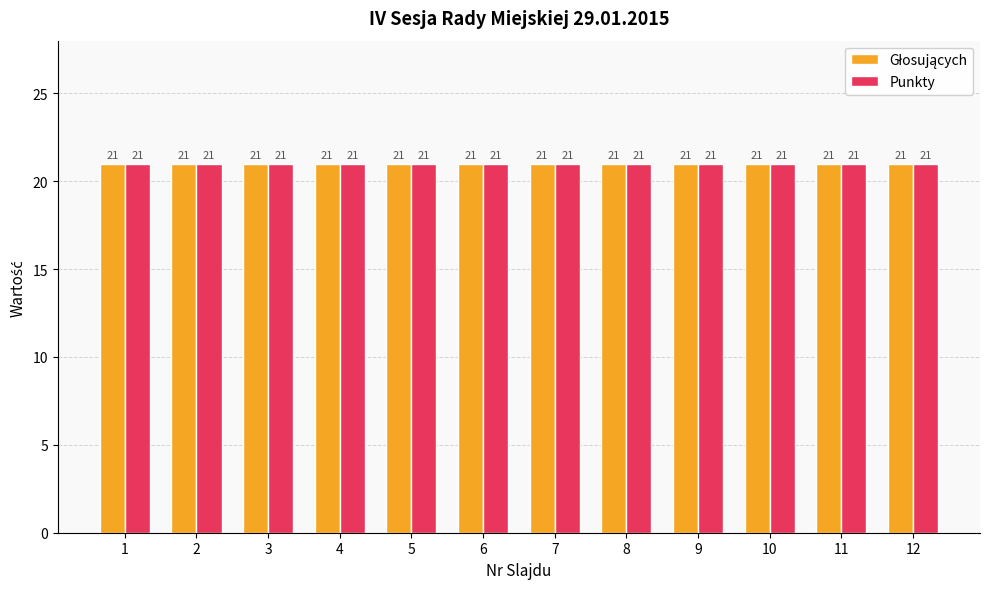

True or false: Punkty has a value of 21 at 7.

True